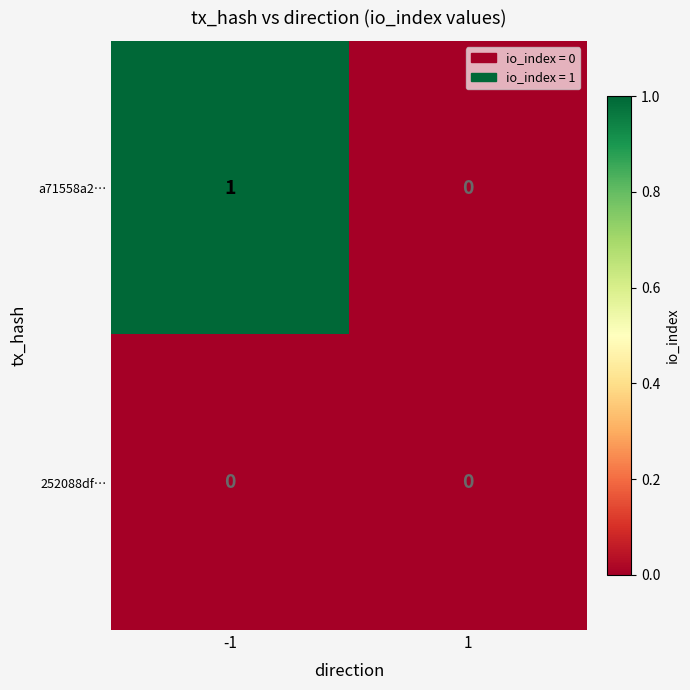

Reading left to right, list all the values displayed in this chart.

a71558a2…: -1=1	1=0
252088df…: -1=0	1=0